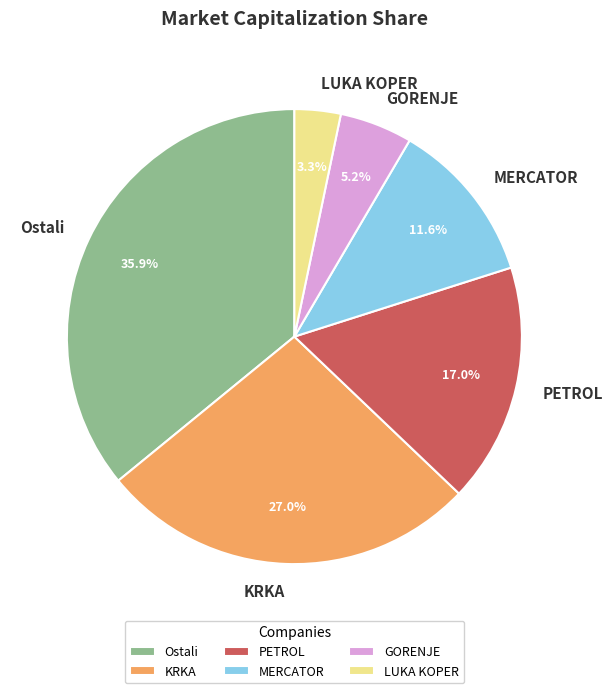

How many slices are in this pie chart?

6